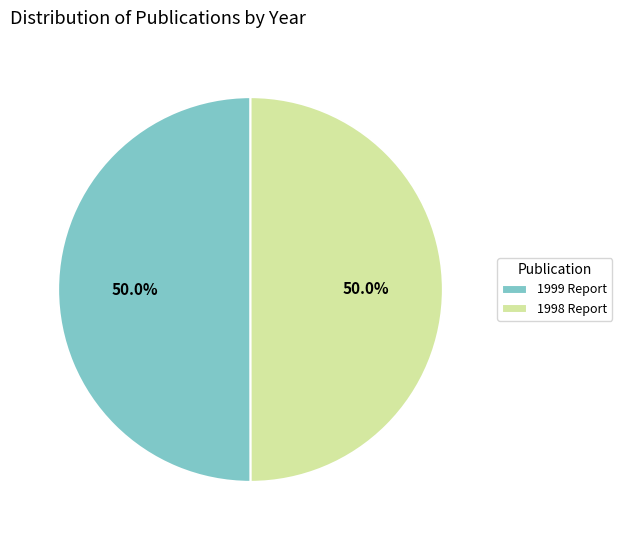

How much of the chart is everything except 1999 Report?

50.0%